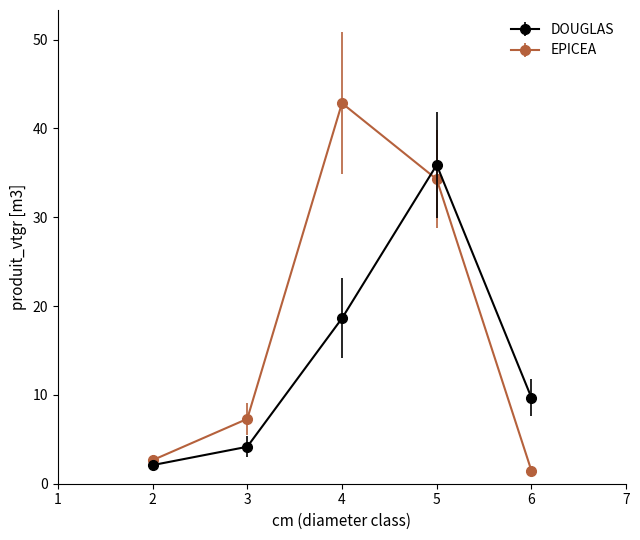

How many intersections are there between DOUGLAS and EPICEA?

1